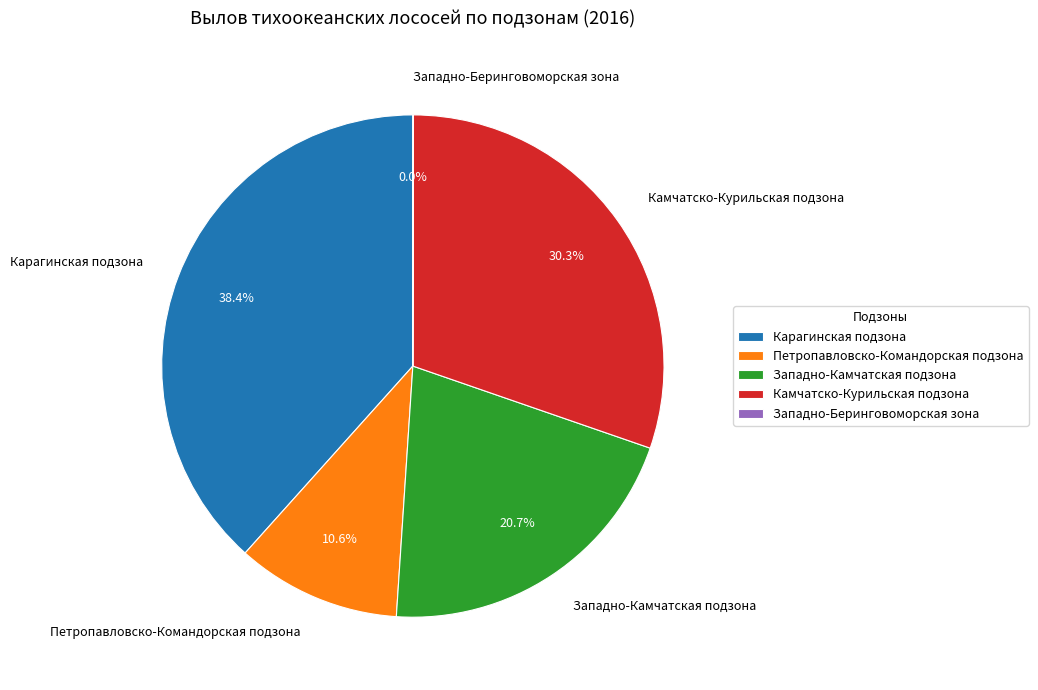

Which has a higher value, Западно-Камчатская подзона or Петропавловско-Командорская подзона?

Западно-Камчатская подзона